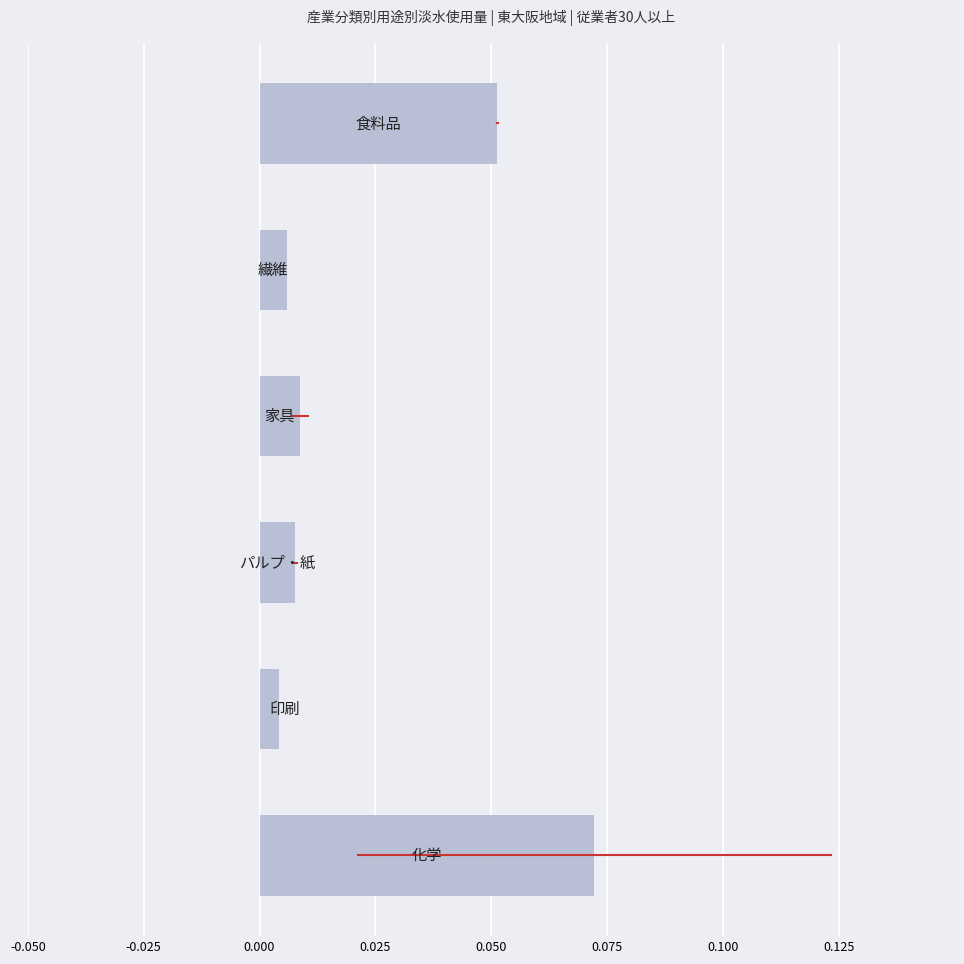

Does the chart contain any negative values?

No